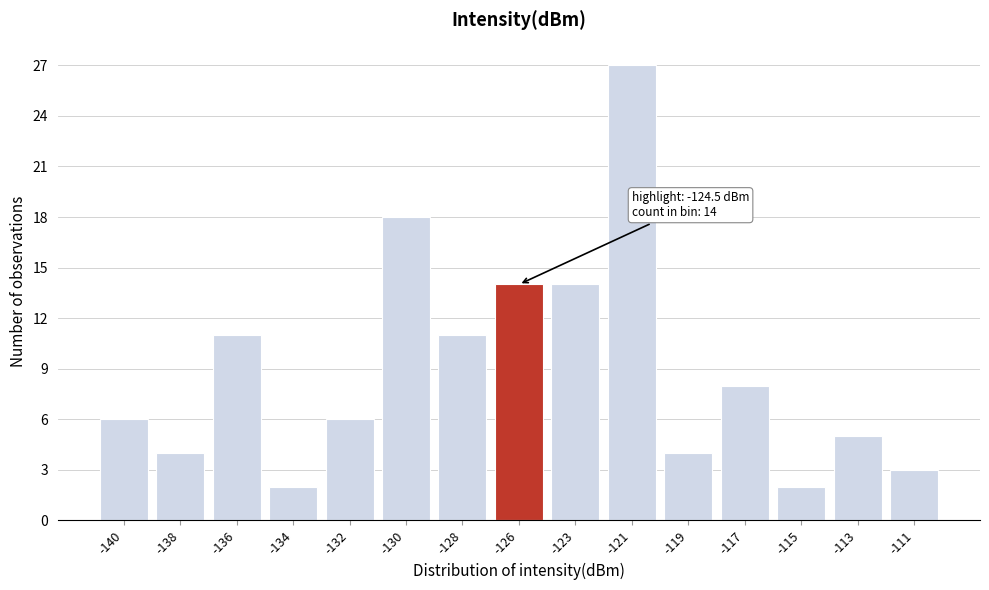

Reading left to right, transcribe all the data shown in this chart.

-140=6	-138=4	-136=11	-134=2	-132=6	-130=18	-128=11	-126=14	-123=14	-121=27	-119=4	-117=8	-115=2	-113=5	-111=3